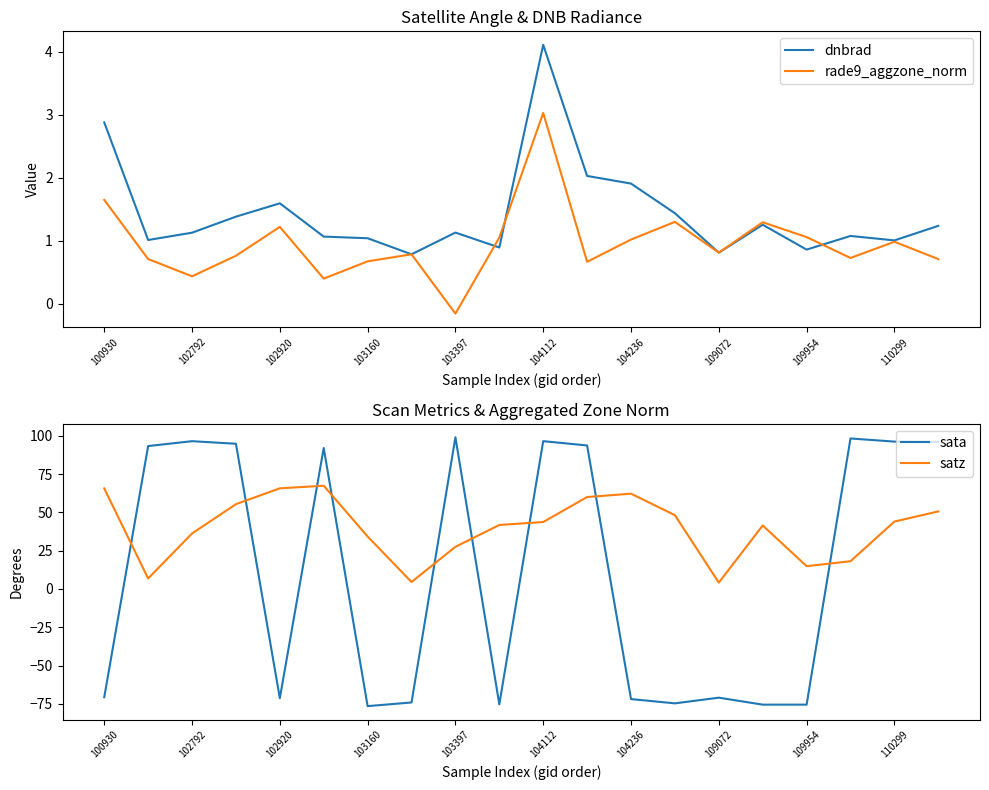

Reading left to right, what are all the values shown in this chart?

dnbrad: 2.9	1.0	1.1	1.4	1.6	1.1	1.0	0.8	1.1	0.9	4.1	2.0	1.9	1.4	0.8	1.3	0.9	1.1	1.0	1.2
rade9_aggzone_norm: 1.6	0.7	0.4	0.8	1.2	0.4	0.7	0.8	-0.2	1.1	3.0	0.7	1.0	1.3	0.8	1.3	1.1	0.7	1.0	0.7
sata: -70.7	93.2	96.4	94.8	-71.3	92.0	-76.5	-74.1	99.0	-75.3	96.4	93.6	-71.9	-74.7	-71.0	-75.5	-75.5	98.2	96.2	96.0
satz: 65.6	6.8	36.2	55.3	65.7	67.4	34.2	4.5	27.5	41.7	43.7	60.0	62.2	48.1	4.1	41.4	14.9	18.1	44.0	50.6